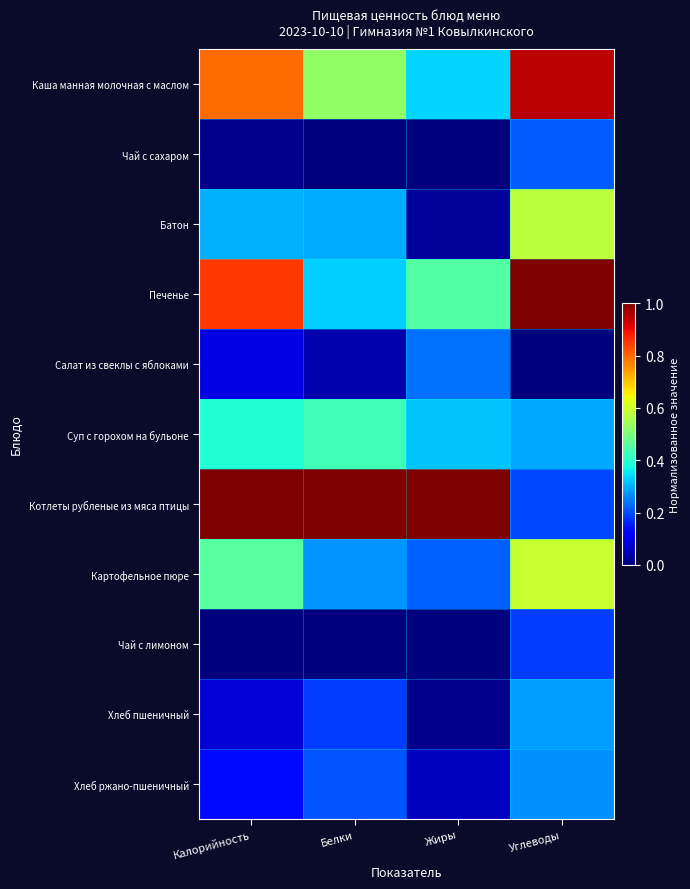

At how many categories does at least one series exceed 0?

4